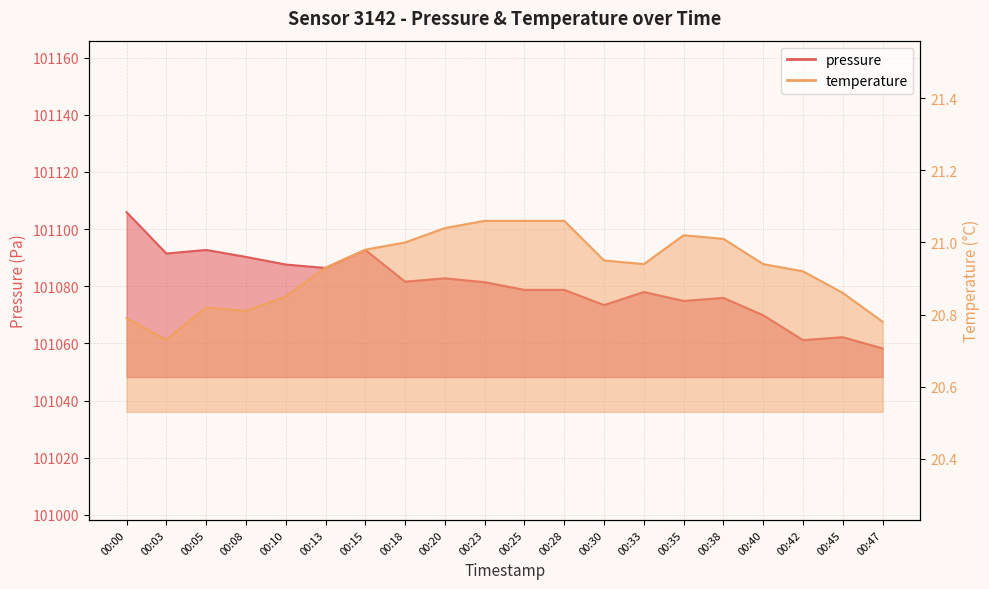

Which category has the lowest value in the temperature series?

00:03